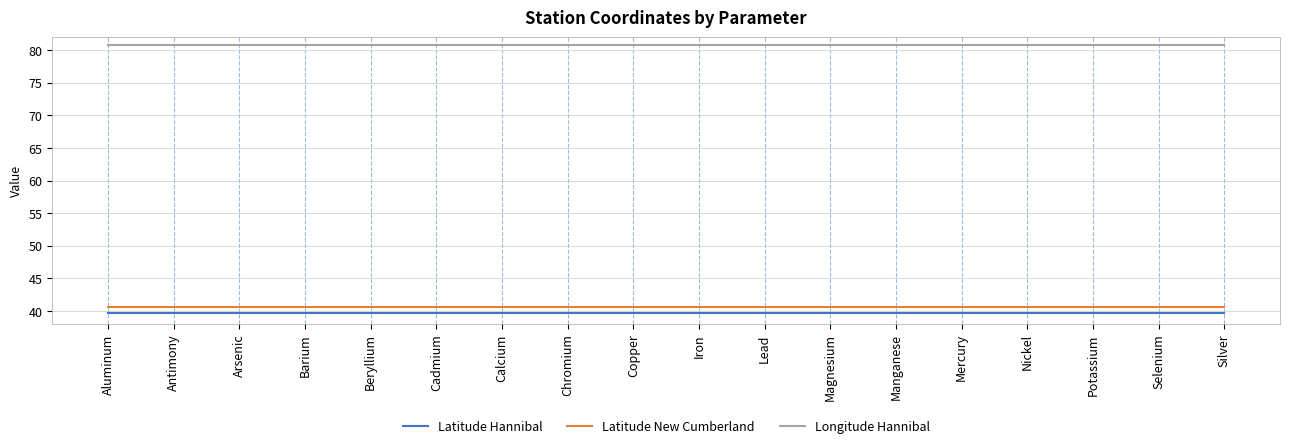

Is the value of Latitude Hannibal at Calcium greater than the value of Latitude New Cumberland at Selenium?

No